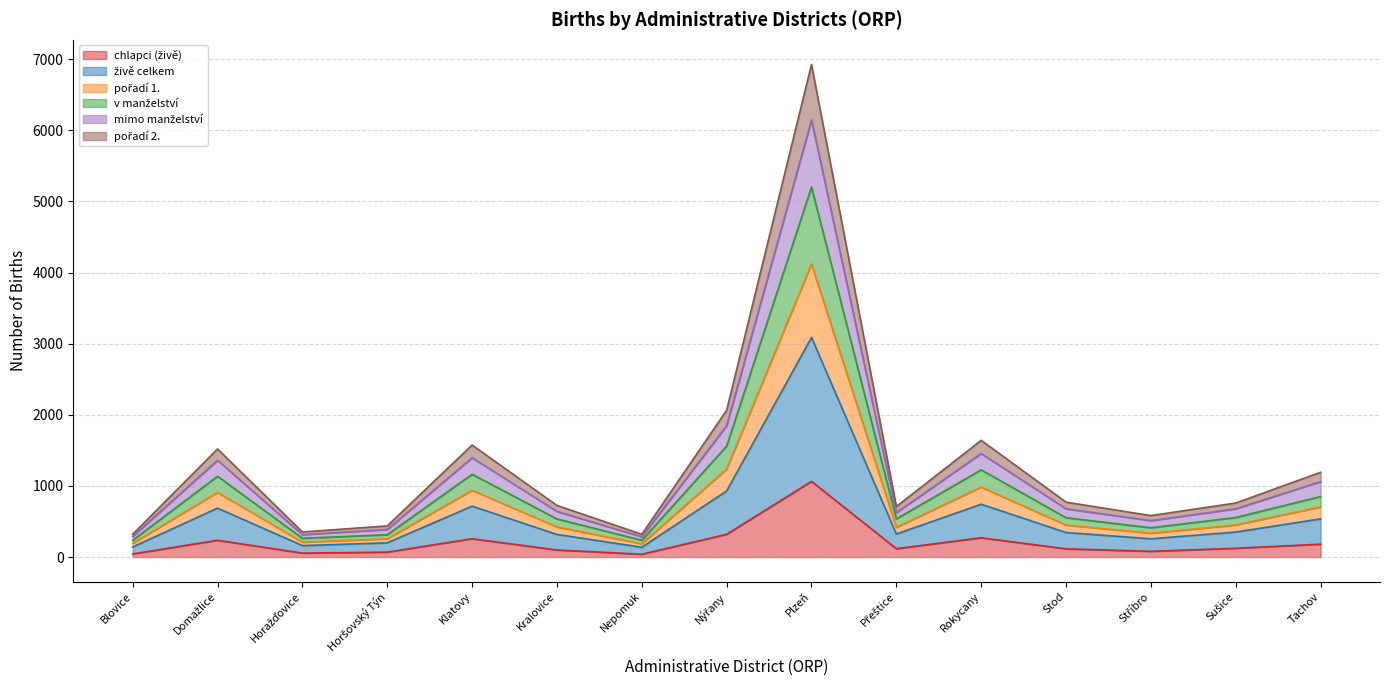

Is it true that pořadí 2. equals 185 at Horšovský Týn?

False